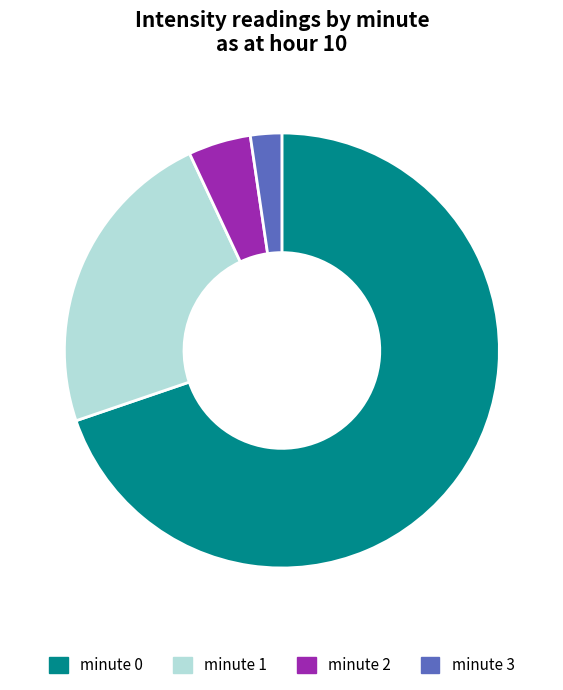

How many segments does this pie chart have?

4